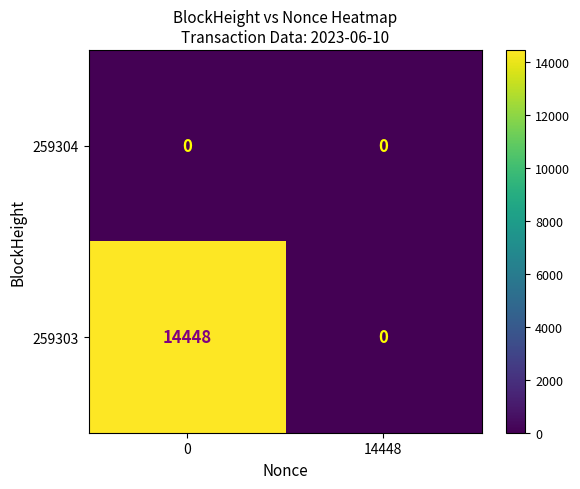

Reading right to left, transcribe all the data shown in this chart.

259304: 14448=0	0=0
259303: 14448=0	0=14448